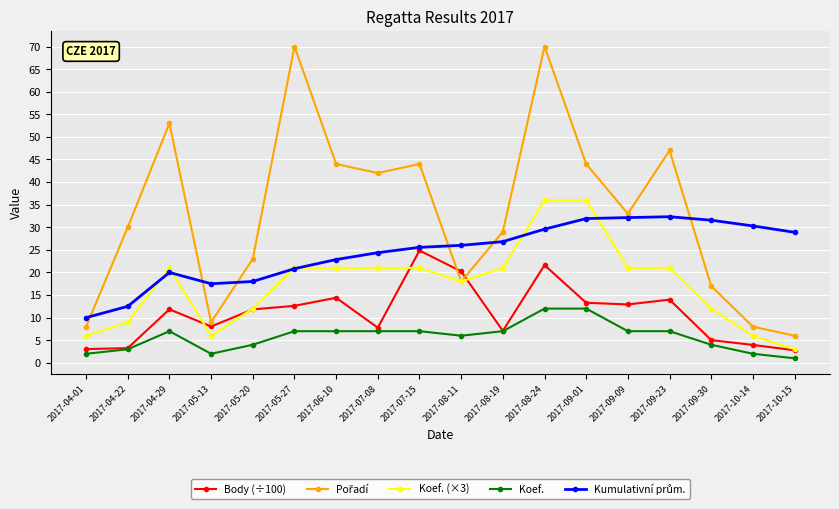

What is the difference between the highest and lowest values at 2017-07-15?

37.0